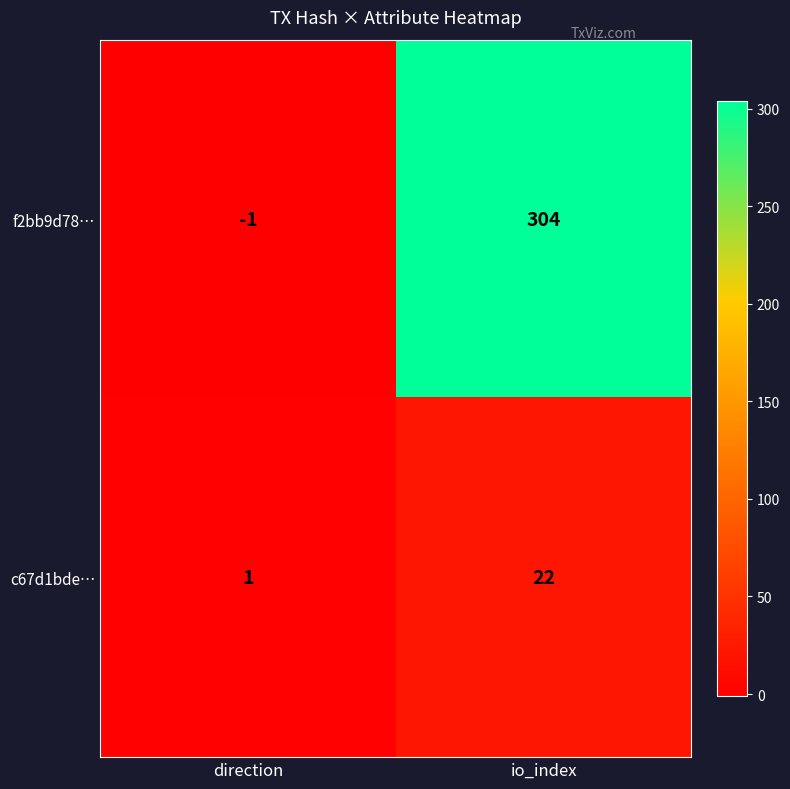

At which category is the sum across all series the highest?

io_index